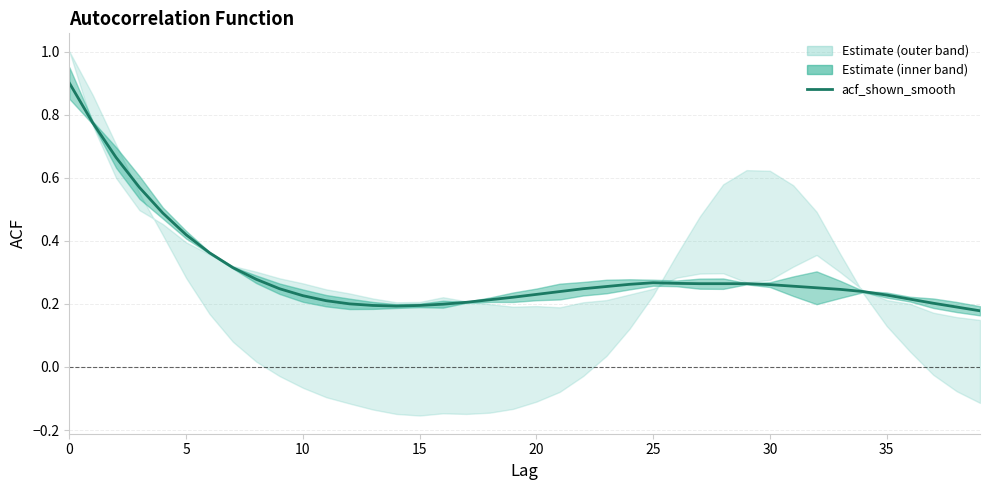

True or false: the data shows 0.1 at 33.

False